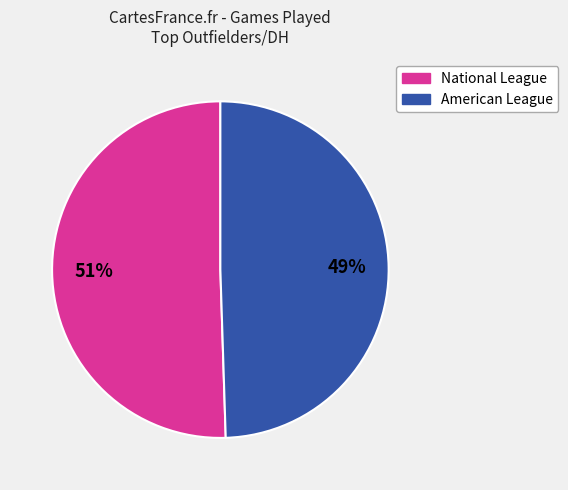

Is there a majority slice in this chart?

Yes